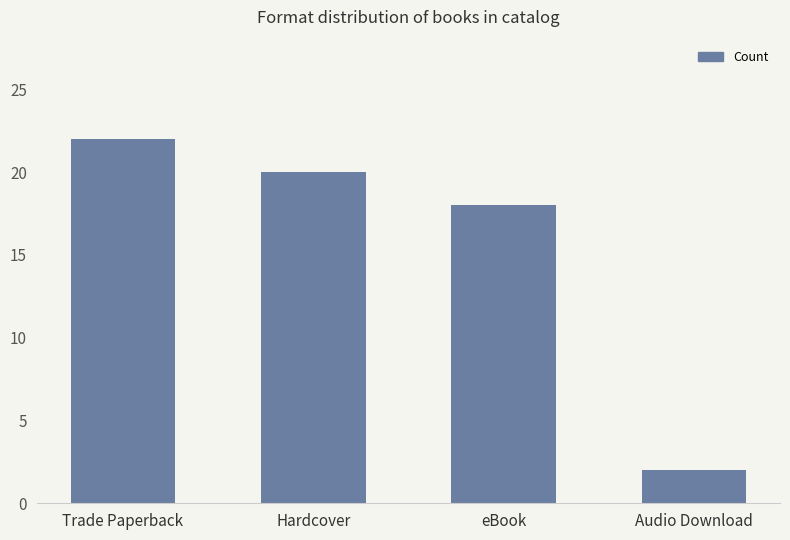

Between eBook and Audio Download, which is larger?

eBook